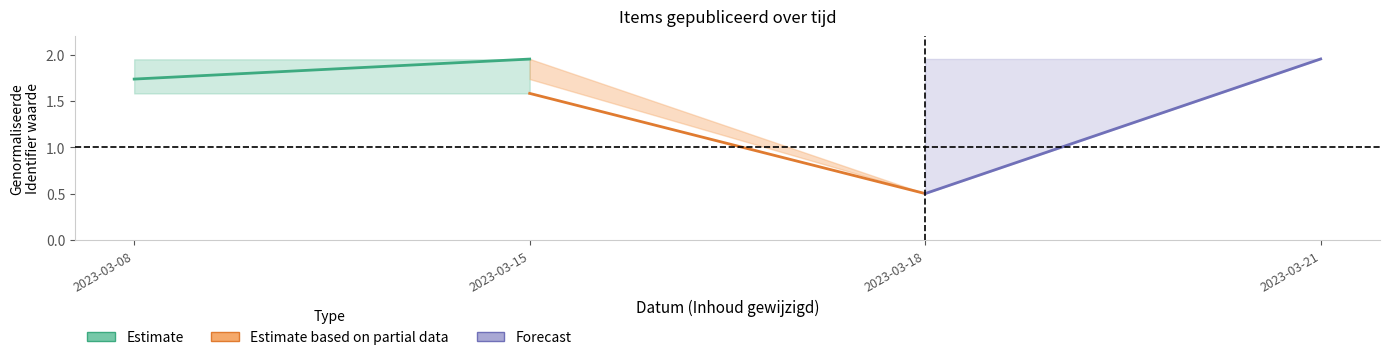

How many Estimate values are between 1 and 2?

2